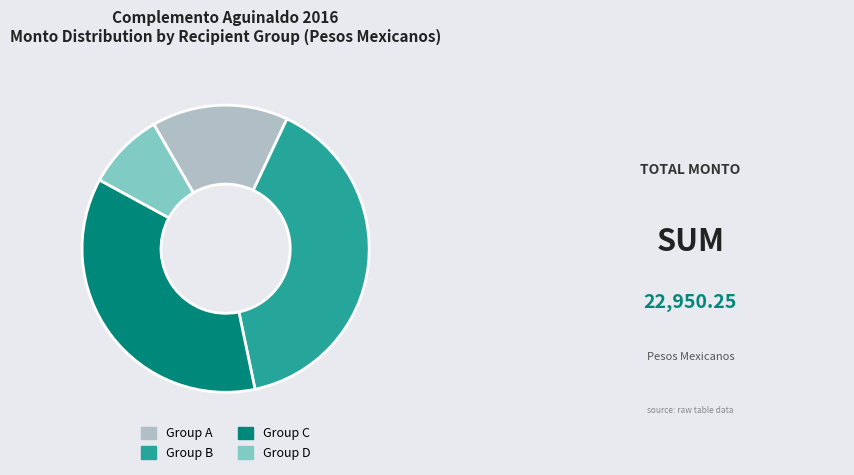

The Group A slice represents 10% of the pie. True or false?

False